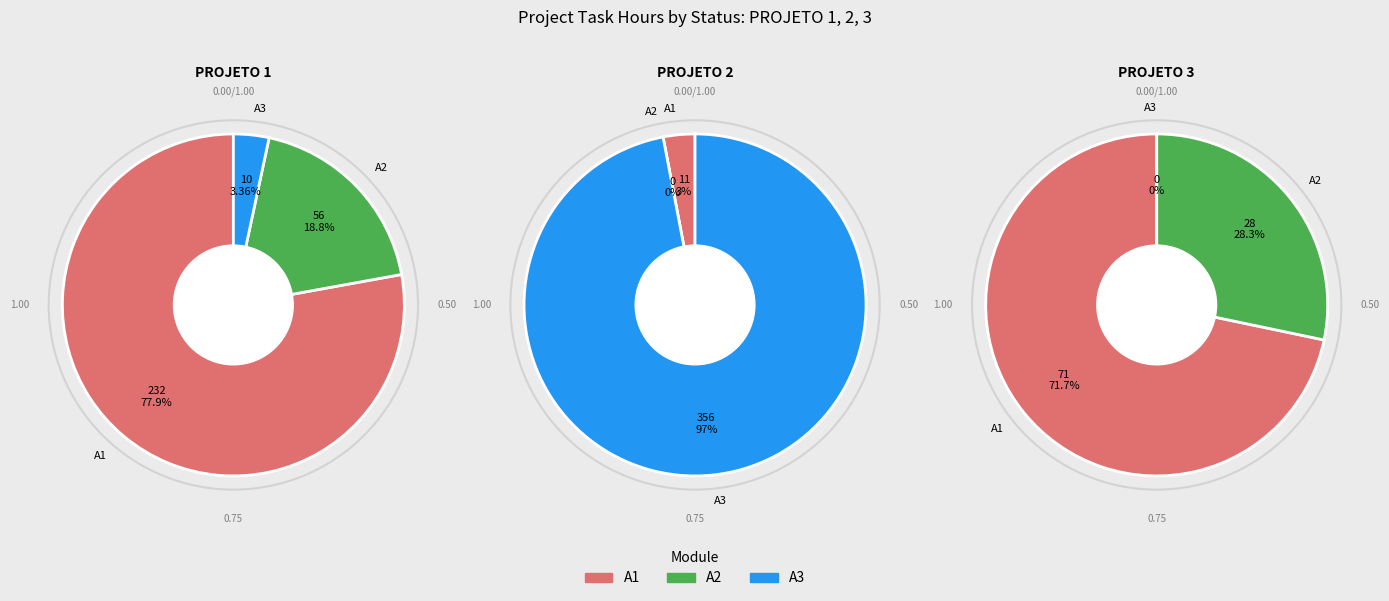

To the nearest percent, what is the difference between the largest and smallest slice percentages?

72%